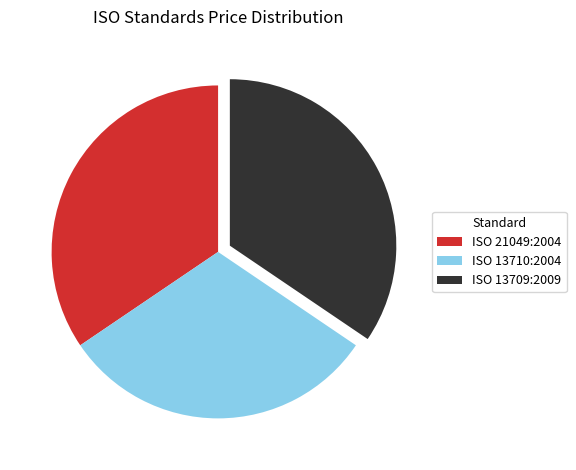

The ISO 21049:2004 slice represents 46% of the pie. True or false?

False